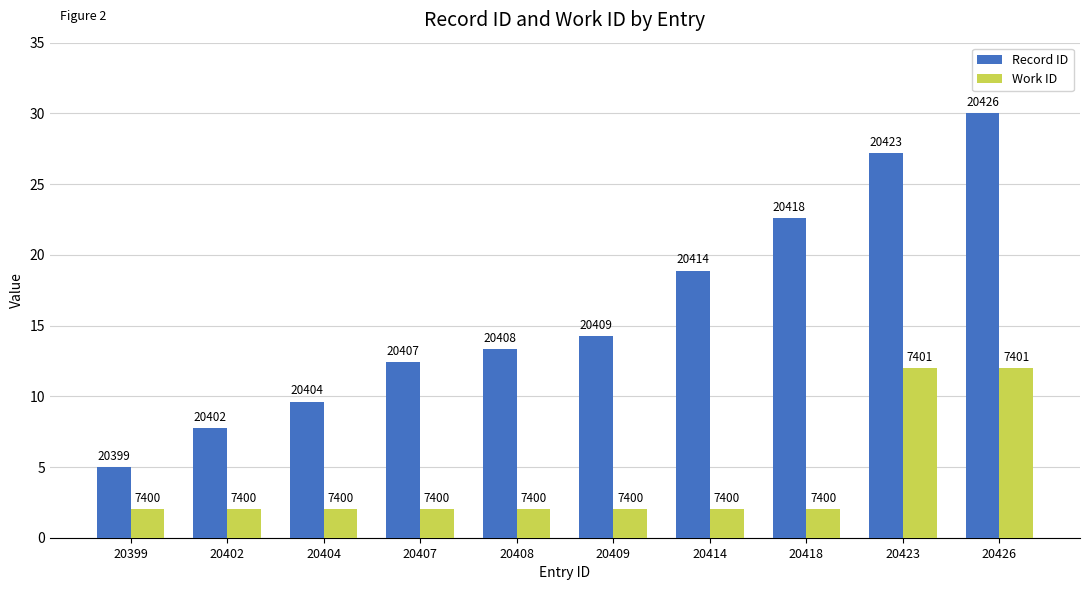

How many bars are there in each group?

2